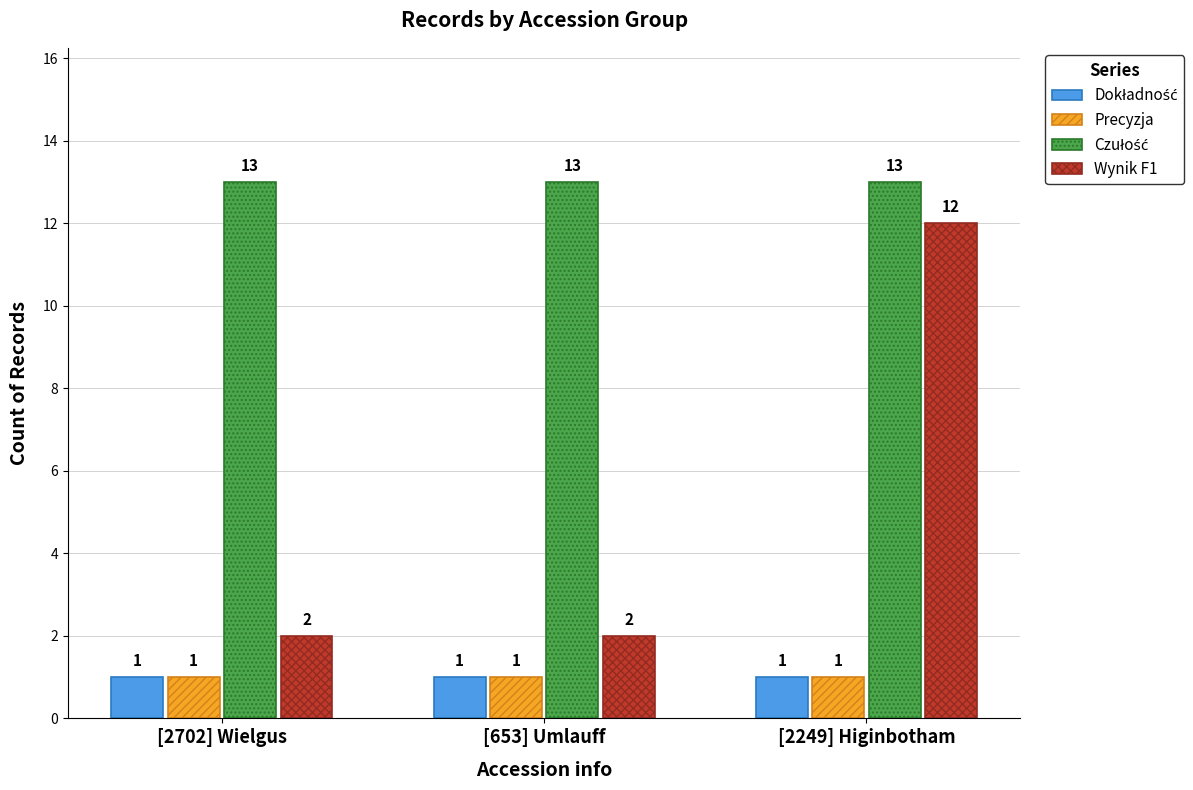

True or false: Wynik F1 has a value of 1 at [2702] Wielgus.

False